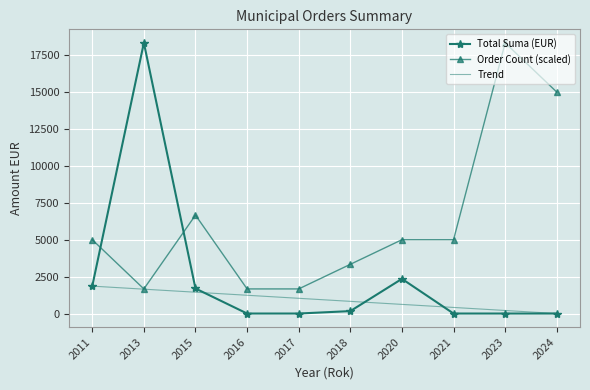

What are all the series names shown in the legend?

Total Suma (EUR), Order Count (scaled), Trend